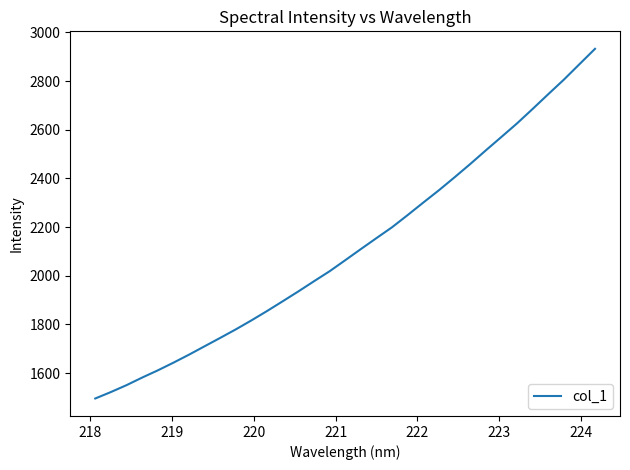

Reading right to left, list all the values displayed in this chart.

2932.6	2869.3	2805.8	2746.0	2685.4	2626.0	2570.4	2515.2	2458.9	2404.6	2351.5	2300.9	2249.6	2199.5	2154.8	2109.6	2063.9	2018.5	1977.4	1935.7	1895.2	1855.2	1816.7	1779.7	1744.6	1710.1	1675.5	1642.5	1610.9	1581.3	1550.1	1521.8	1495.3